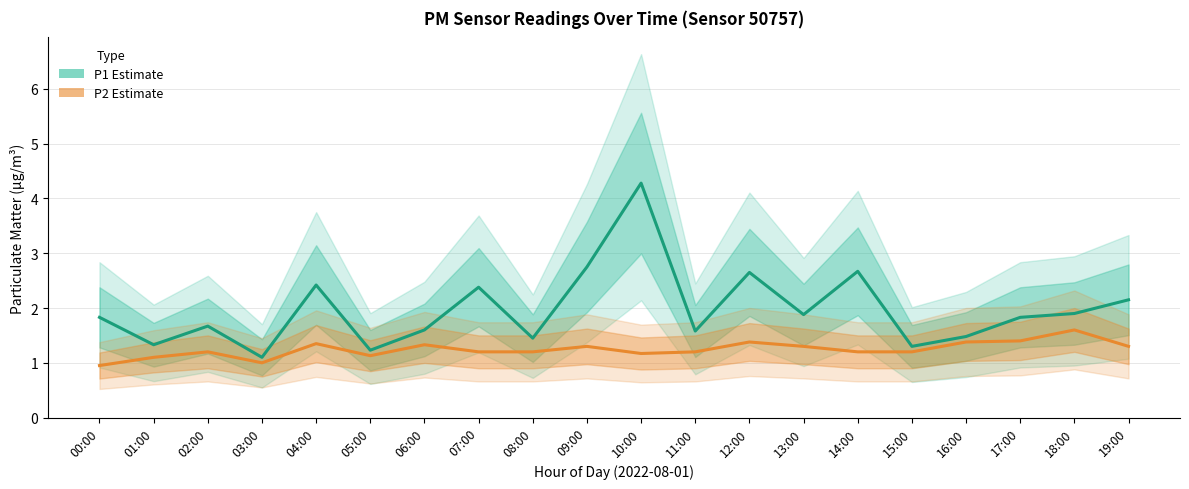

Which category has the highest value in the P2 Estimate series?

18:00